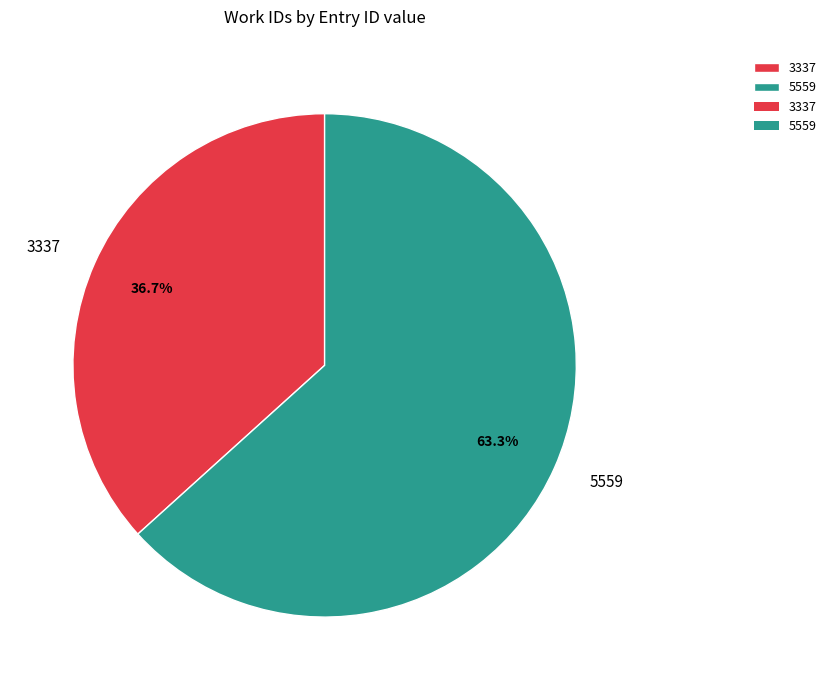

What is the smallest slice in the pie chart?

3337